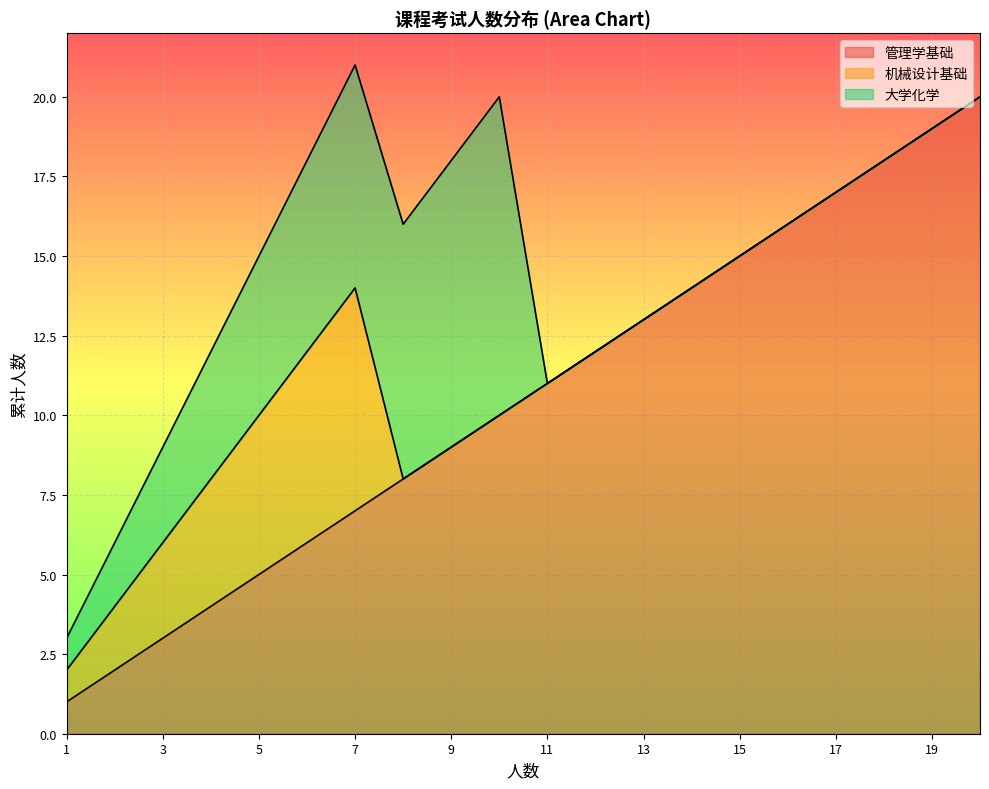

What is the maximum value for 管理学基础?

20